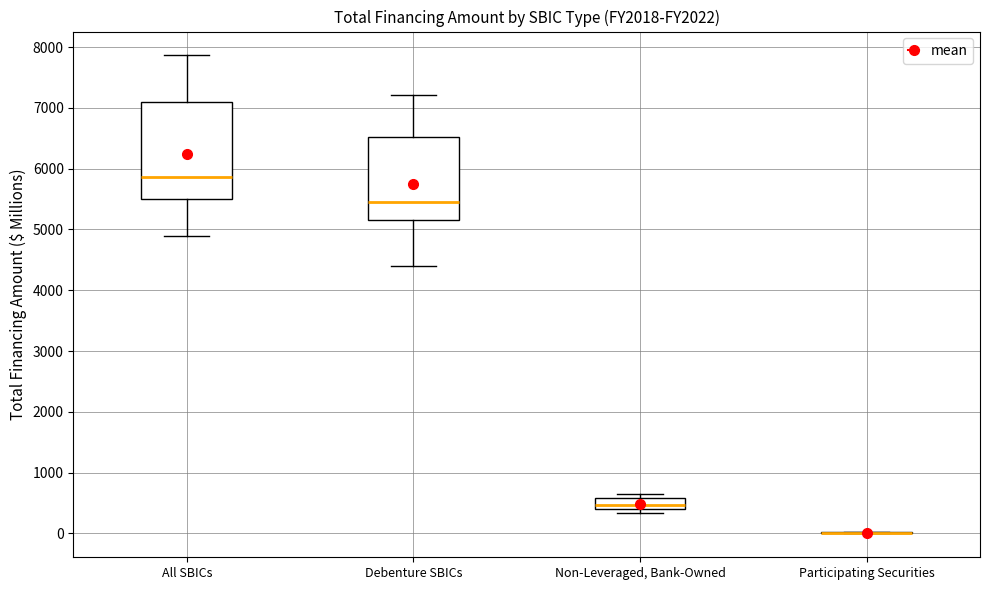

Reading left to right, read every box against the y-axis: the position of its median line, the range the box covers, and the ends of its whiskers. The values are not printed on the chart, so give them approximately, as read against the axis.

All SBICs: median 5900, box 5500 to 7100, whiskers 4900 to 7900
Debenture SBICs: median 5500, box 5200 to 6500, whiskers 4400 to 7200
Non-Leveraged, Bank-Owned: median 500, box 400 to 600, whiskers 300 to 600 (just above the box's upper edge)
Participating Securities: box collapsed to a line at 0, whiskers 0 to 0